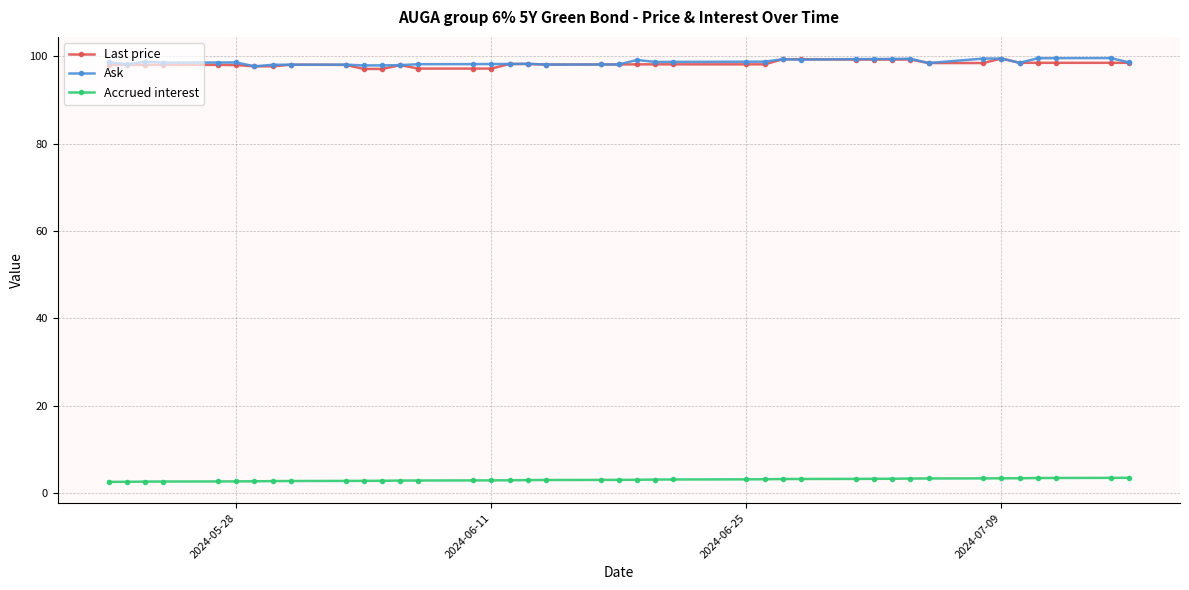

True or false: Accrued interest and Last price cross at least once.

False